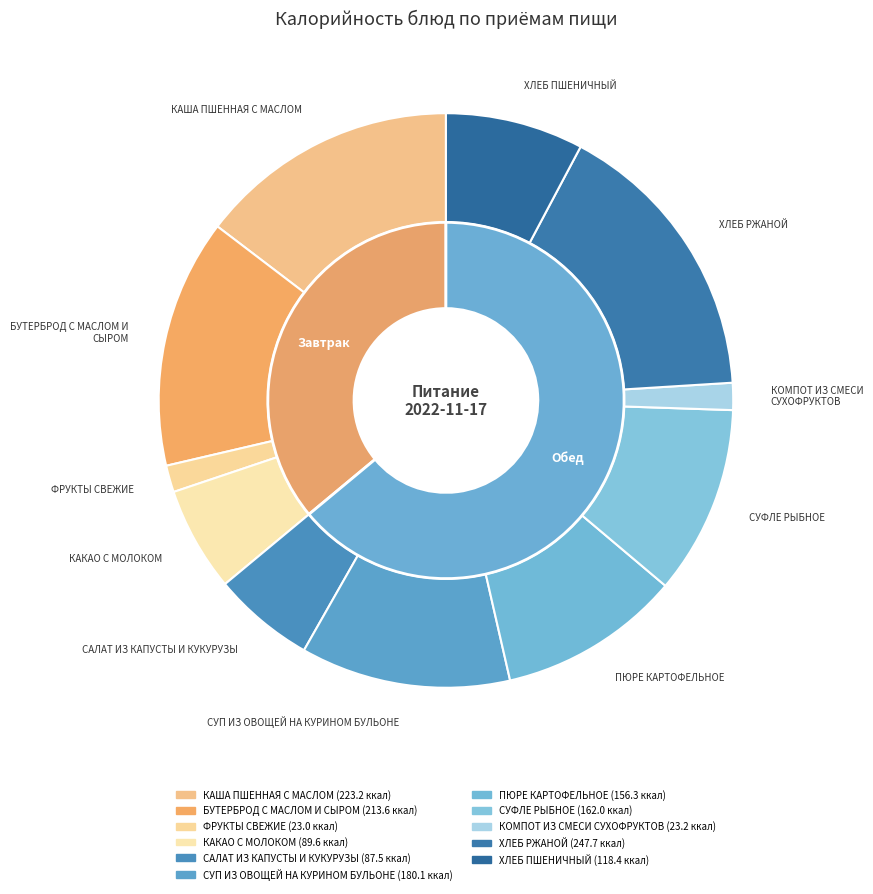

Is the sum of СУП ИЗ ОВОЩЕЙ НА КУРИНОМ БУЛЬОНЕ and ПЮРЕ КАРТОФЕЛЬНОЕ greater than half?

No